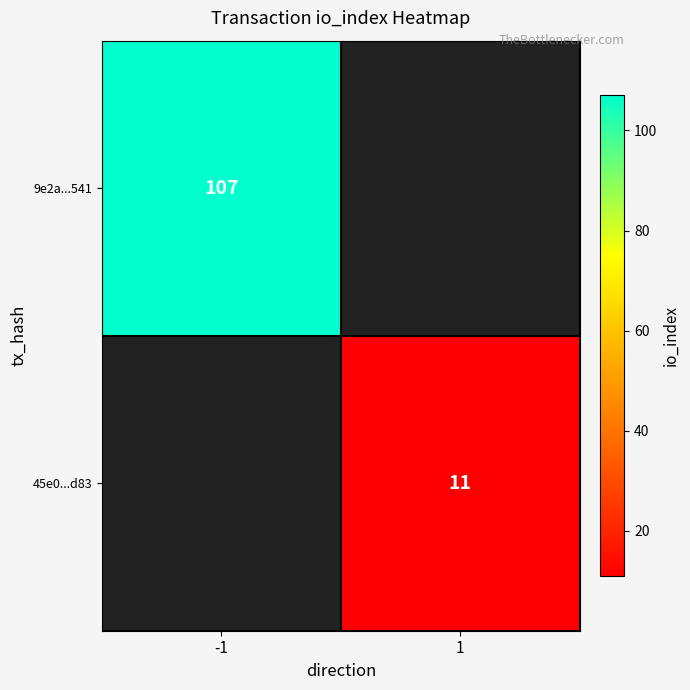

Which label corresponds to the smallest value in the chart?

1